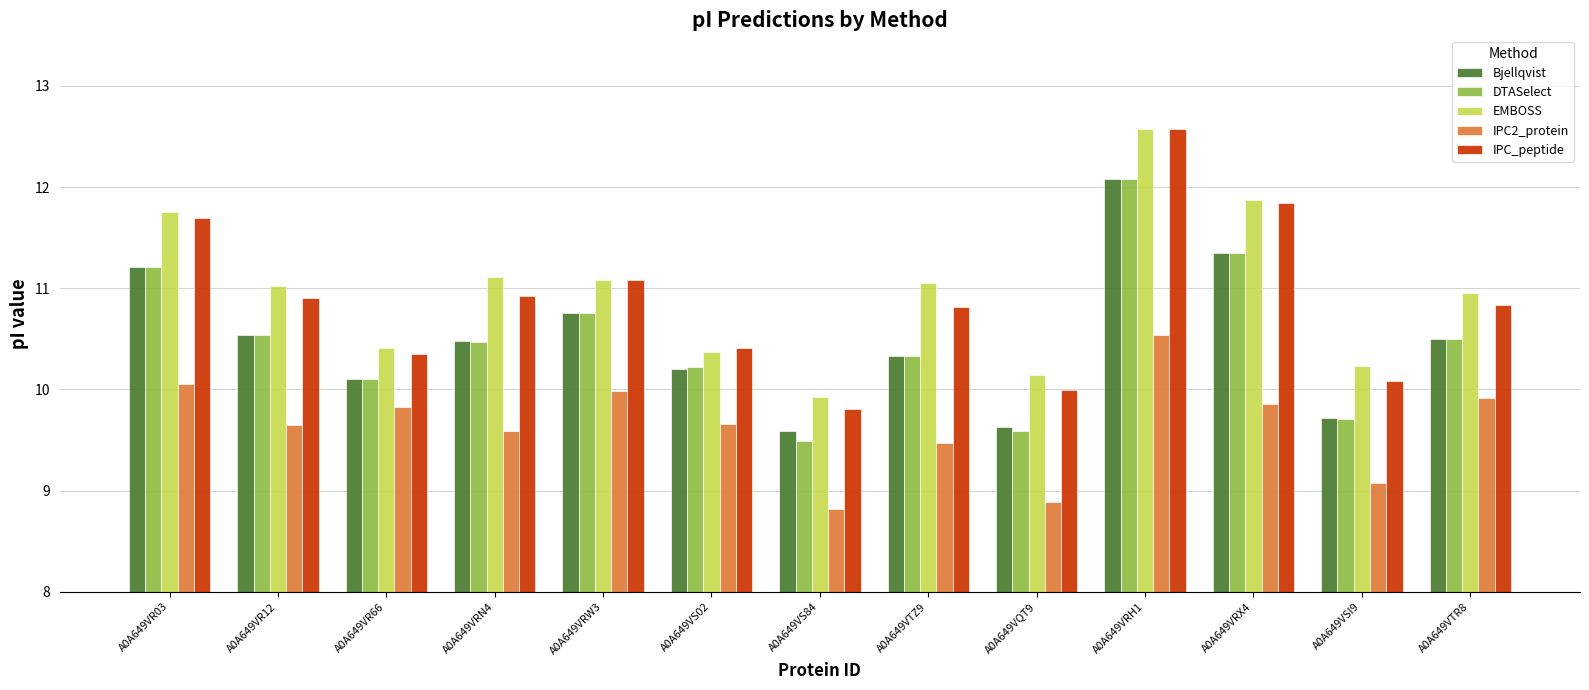

What is the minimum value for IPC_peptide?

9.8